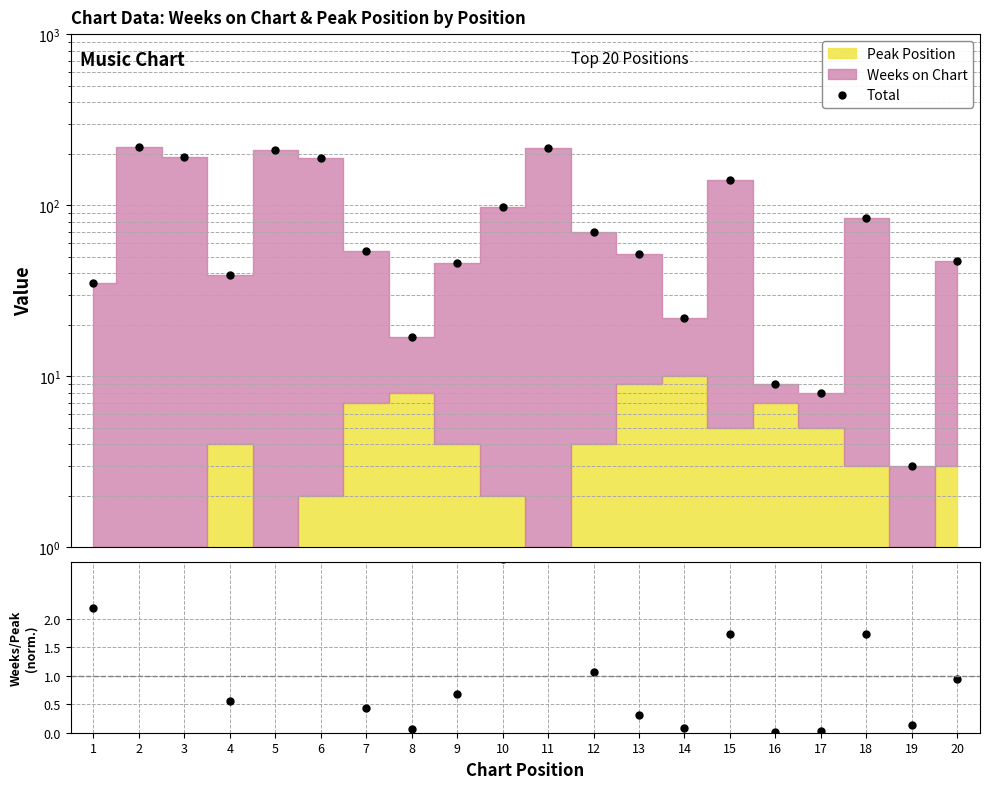

In Total, how many points are higher than both neighbors (excluding endpoints)?

5